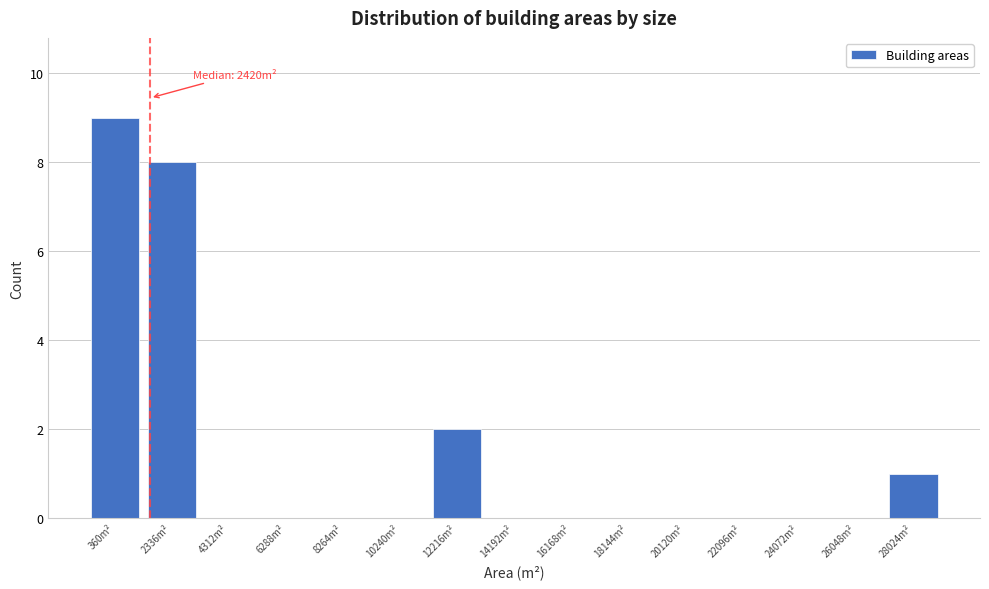

Reading left to right, list all the values displayed in this chart.

360m²=9	2336m²=8	4312m²=0	6288m²=0	8264m²=0	10240m²=0	12216m²=2	14192m²=0	16168m²=0	18144m²=0	20120m²=0	22096m²=0	24072m²=0	26048m²=0	28024m²=1